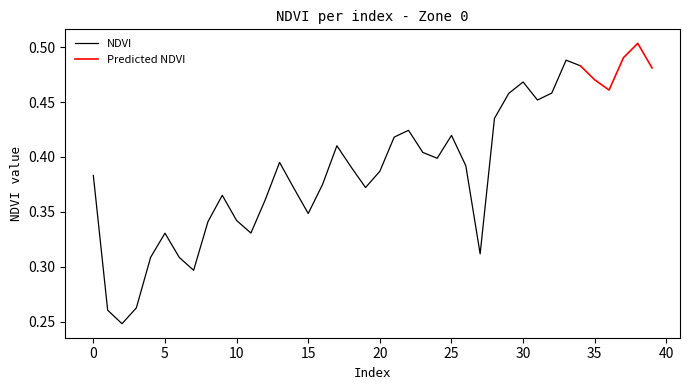

How many interior local peaks (higher than both neighbors) does the data have?

9